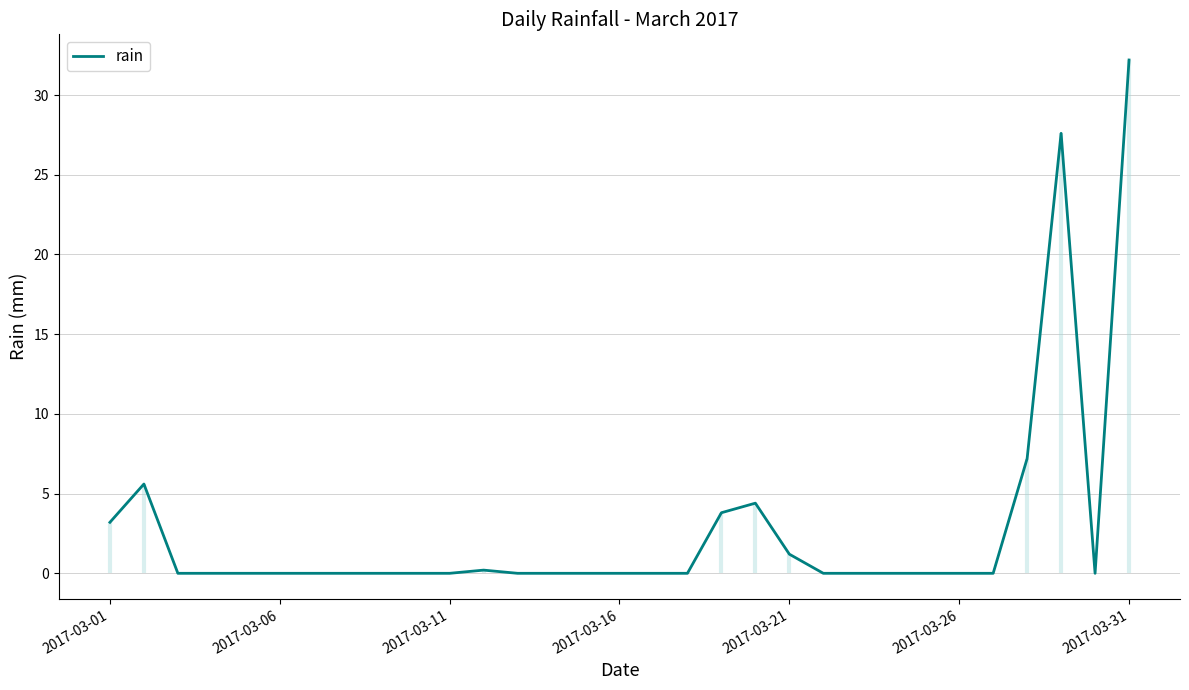

Which category has the highest value in the rain series?

2017-03-31